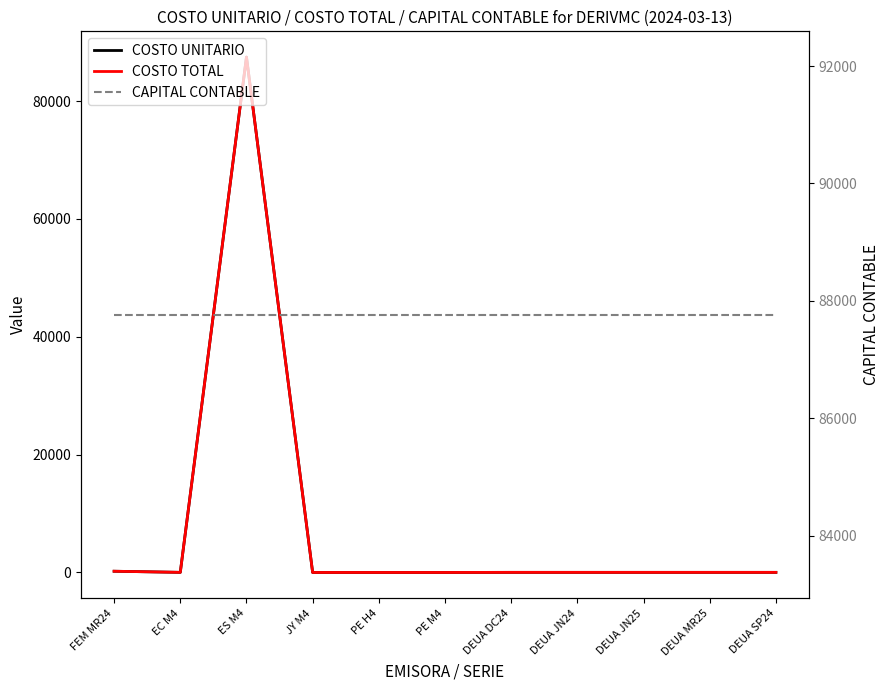

Between DEUA DC24 and DEUA MR25, which series saw the biggest shift?

COSTO UNITARIO